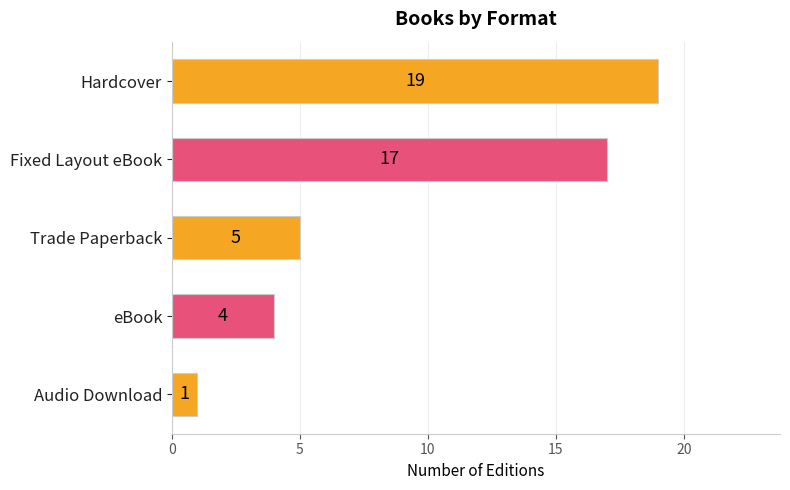

Are the bars horizontal?

Yes